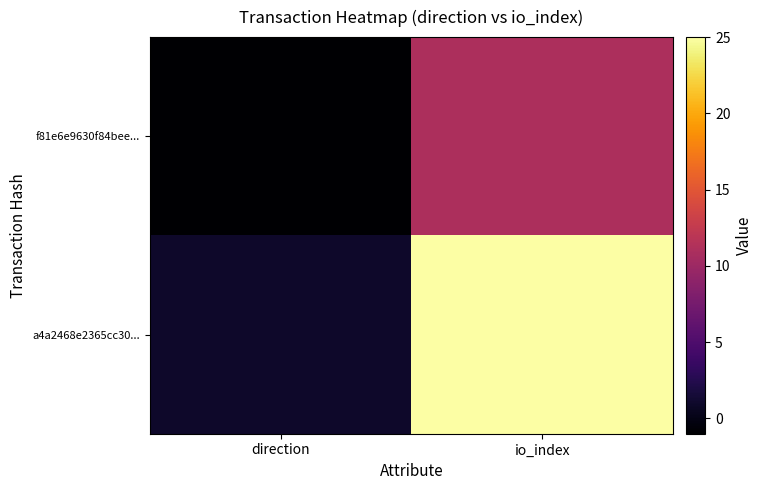

What is the smallest value displayed?

-1